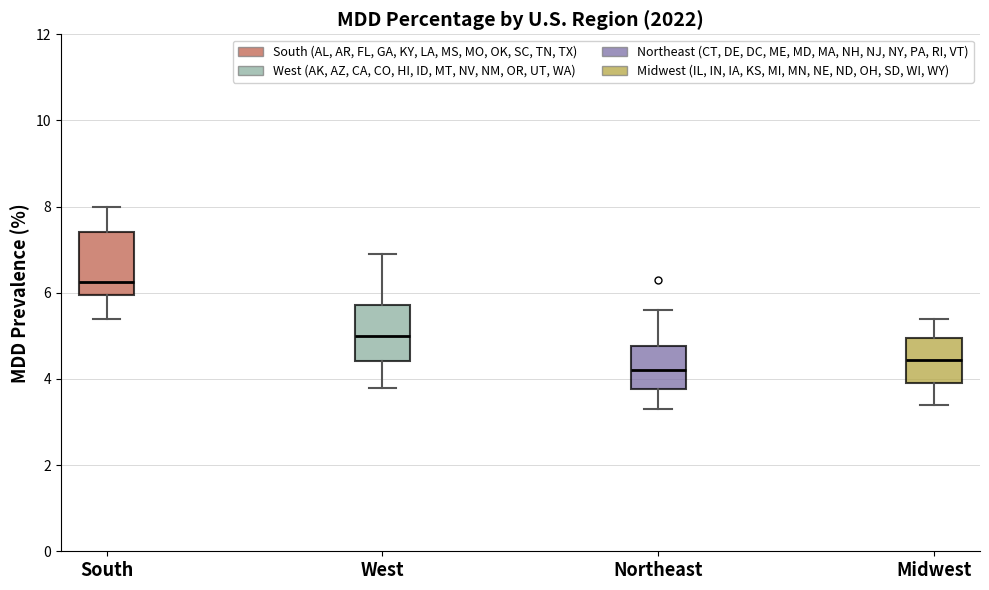

Reading left to right, read every box against the y-axis: the position of its median line, the range the box covers, and the ends of its whiskers. The values are not printed on the chart, so give them approximately, as read against the axis.

South: median 6.2, box 6.0 to 7.4, whiskers 5.4 to 8.0
West: median 5.0, box 4.4 to 5.8, whiskers 3.8 to 7.0
Northeast: median 4.2, box 3.8 to 4.8, whiskers 3.4 to 5.6
Midwest: median 4.4, box 4.0 to 5.0, whiskers 3.4 to 5.4